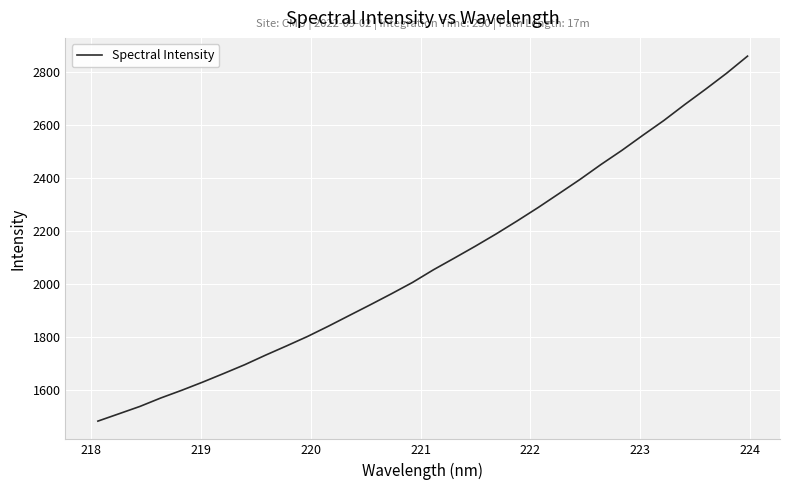

What is the greatest value displayed?

2858.6